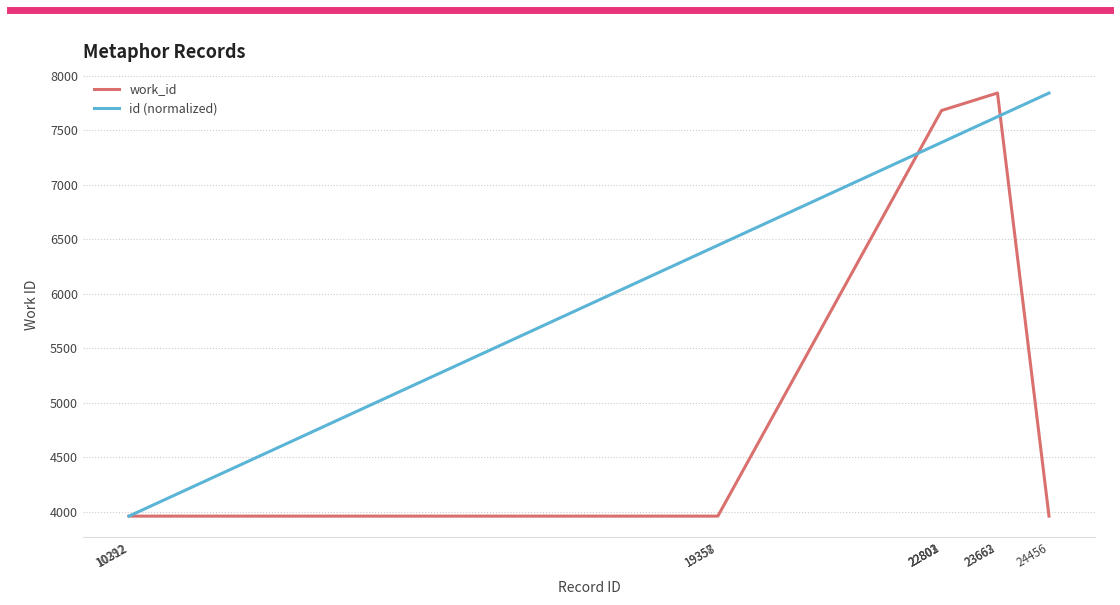

What is the sum of all id (normalized) values?

66068.6